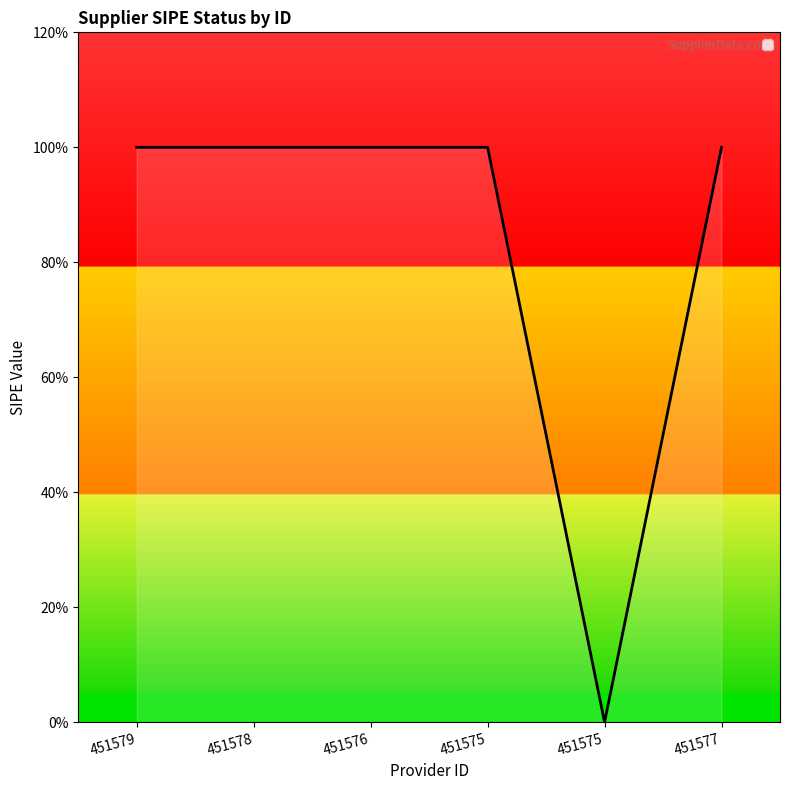

The value at 451579 is 1. True or false?

True